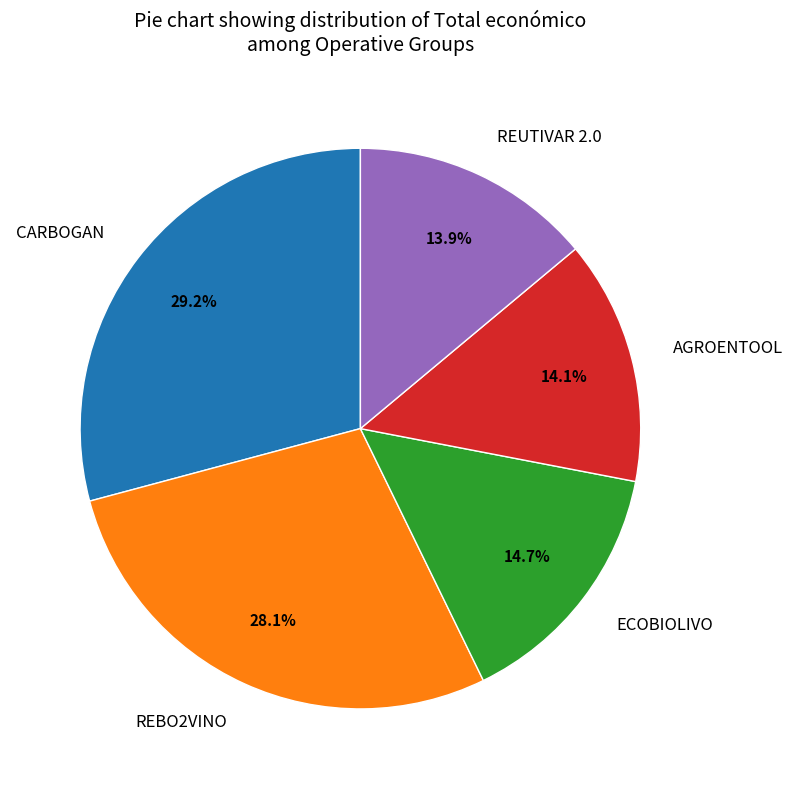

Which has a higher value, REUTIVAR 2.0 or ECOBIOLIVO?

ECOBIOLIVO